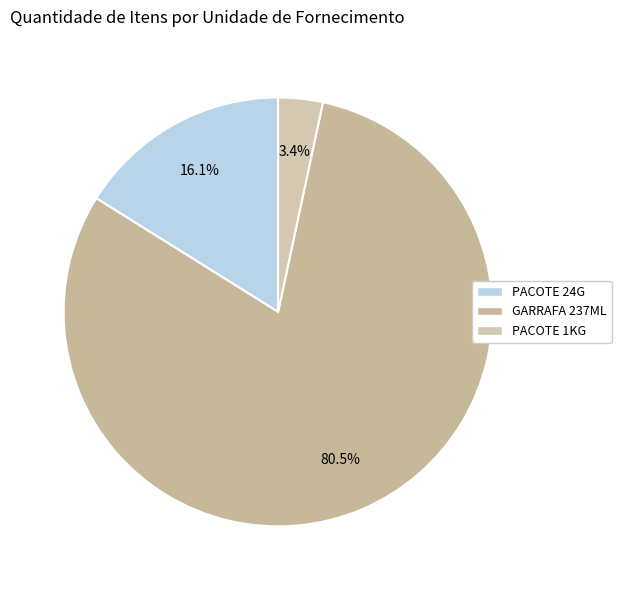

Is it true that PACOTE 24G is 16% of the pie?

True